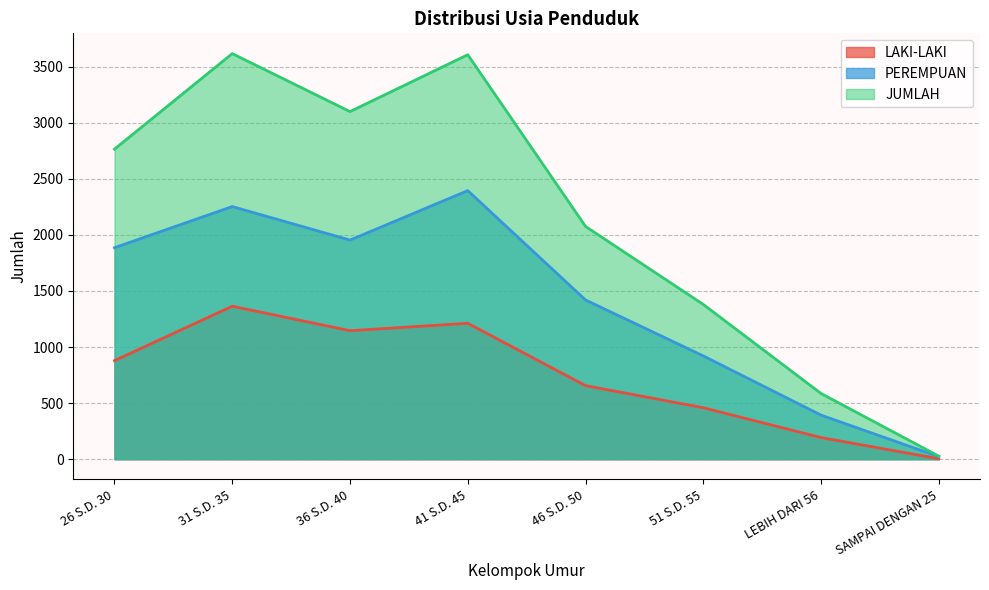

List the labels in order of JUMLAH value, largest first.

31 S.D. 35, 41 S.D. 45, 36 S.D. 40, 26 S.D. 30, 46 S.D. 50, 51 S.D. 55, LEBIH DARI 56, SAMPAI DENGAN 25